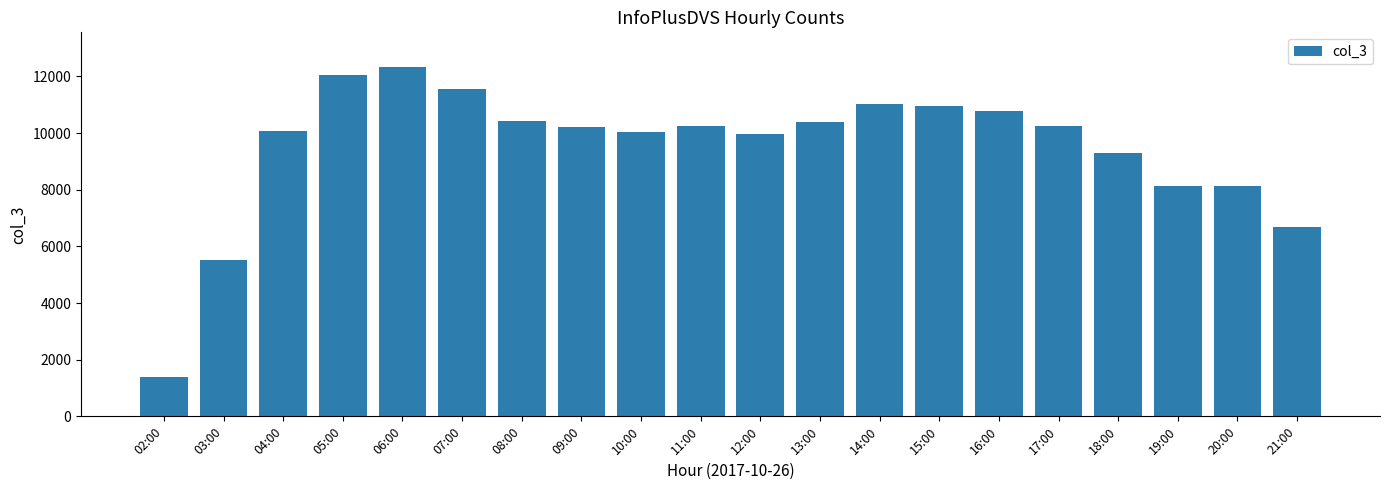

What is the sum of all values?

189454